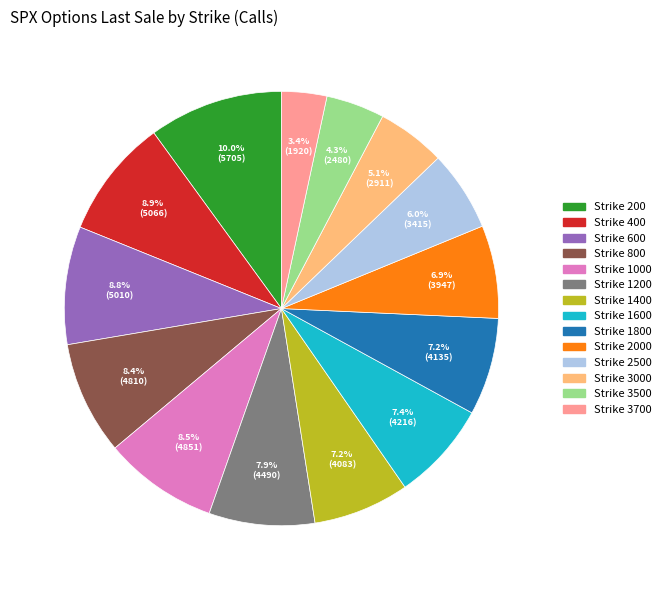

Is there a majority slice in this chart?

No